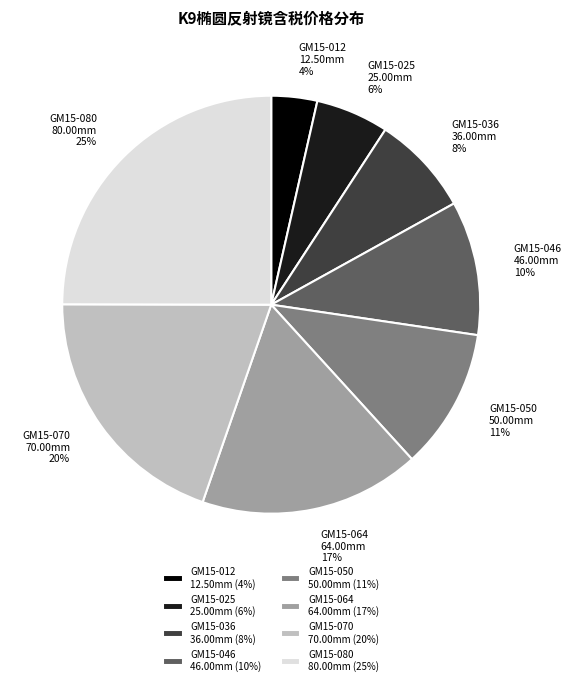

To the nearest percent, what is the difference between the largest and smallest slice percentages?

21%